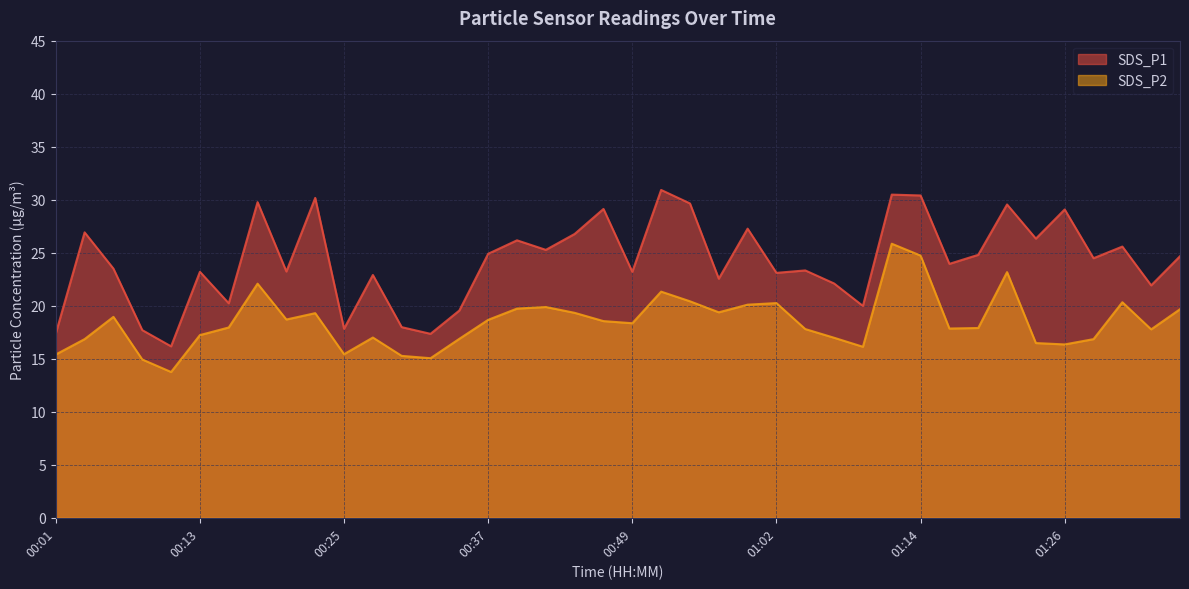

Where does the SDS_P2 series first go above 18?

00:06